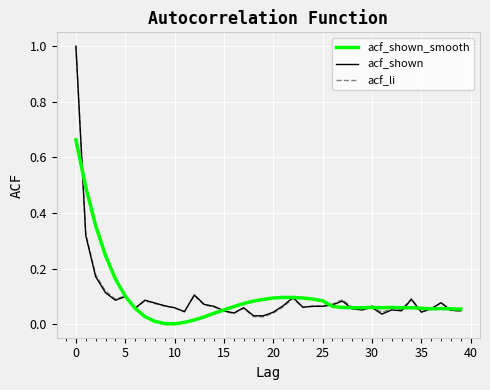

Which series has the largest range (max minus min)?

acf_li